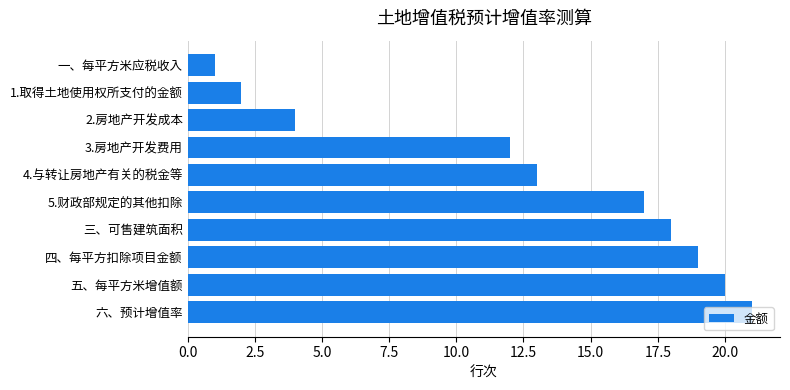

How many values are below 17?

5